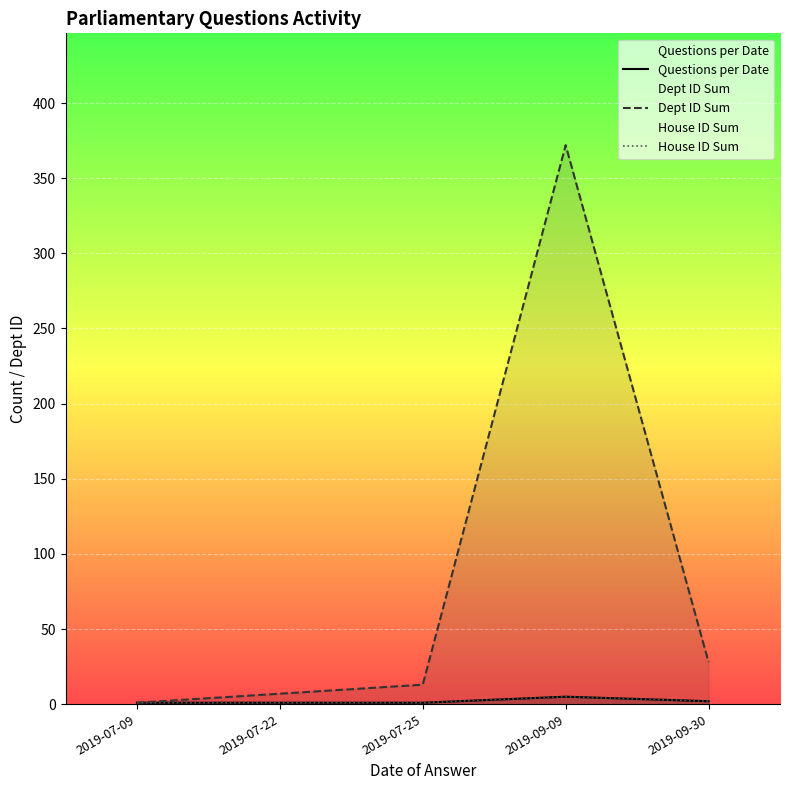

Reading left to right, list all the values displayed in this chart.

Questions per Date: 1	1	1	5	2
Dept ID Sum: 1	7	13	372	28
House ID Sum: 1	1	1	5	2